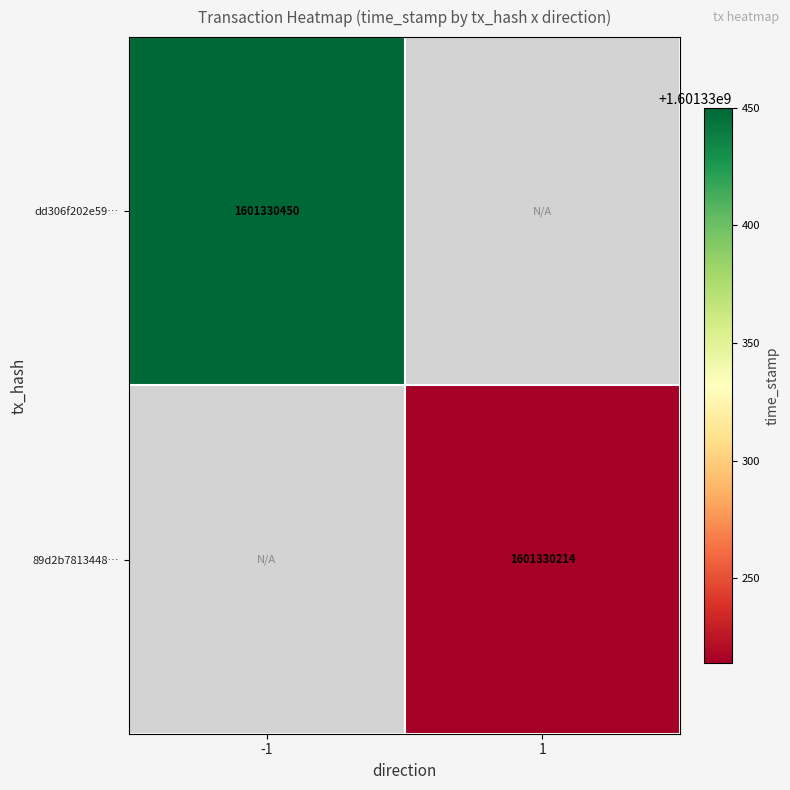

Reading left to right, transcribe all the data shown in this chart.

dd306f202e5995e6357c7a8f8e92ddd7b7588fd: direction=-1	time_stamp=1601330450
89d2b7813448118527b95006c2f14cf0e8cd6fa: direction=1	time_stamp=1601330214